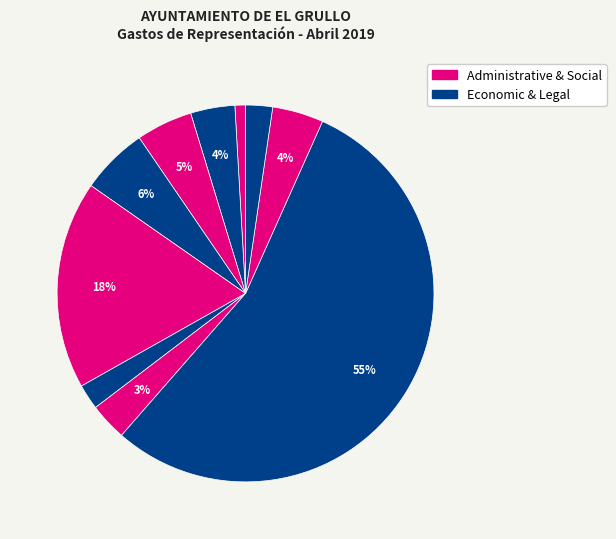

How many segments does this pie chart have?

10